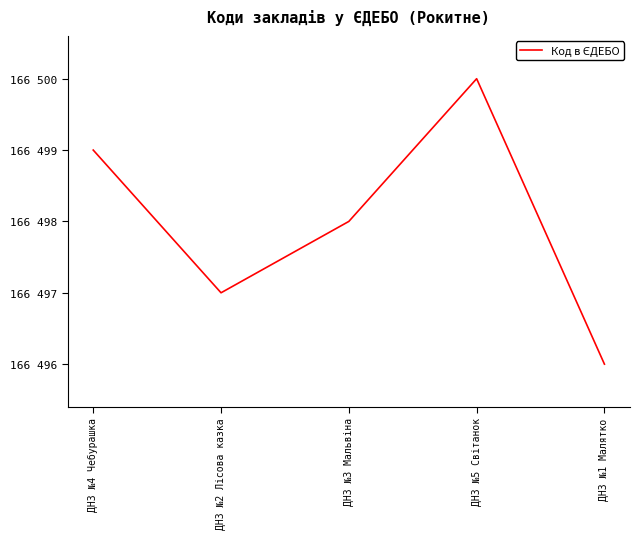

Rank the categories by value from lowest to highest.

ДНЗ №1 Малятко, ДНЗ №2 Лісова казка, ДНЗ №3 Мальвіна, ДНЗ №4 Чебурашка, ДНЗ №5 Світанок